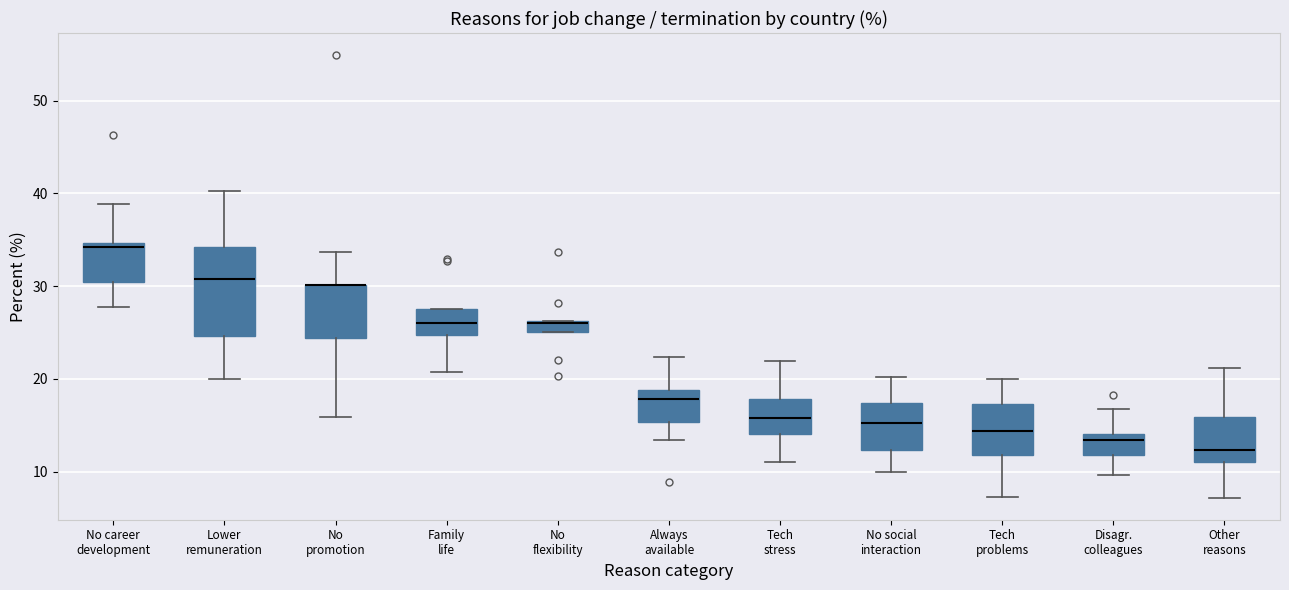

Which box is the tallest, from its lower edge to its upper edge?

Lower remuneration